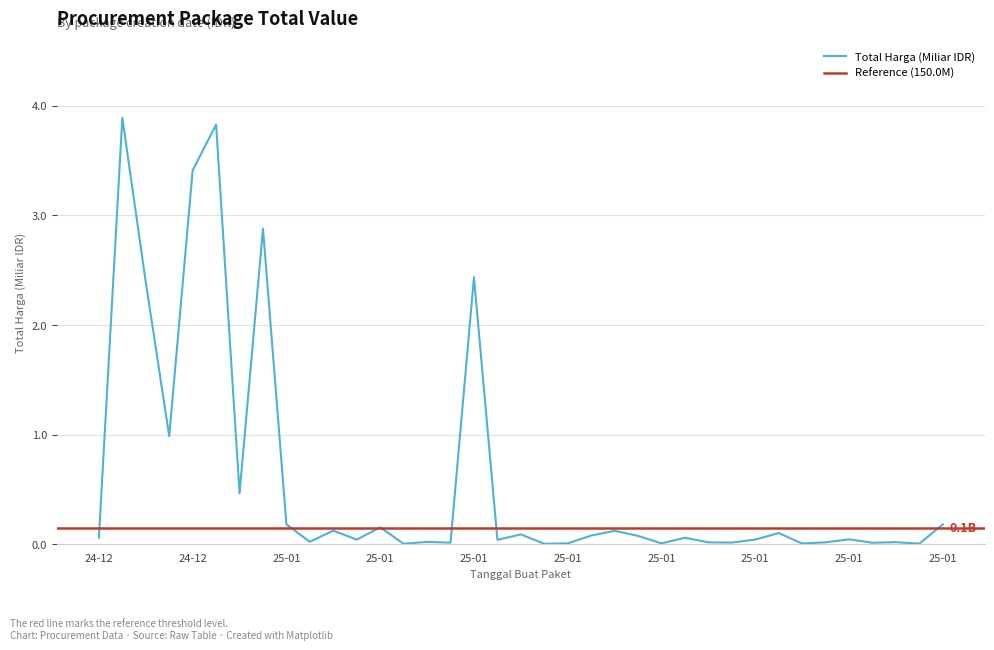

Is it true that the value at 25-01 is 0.2?

True